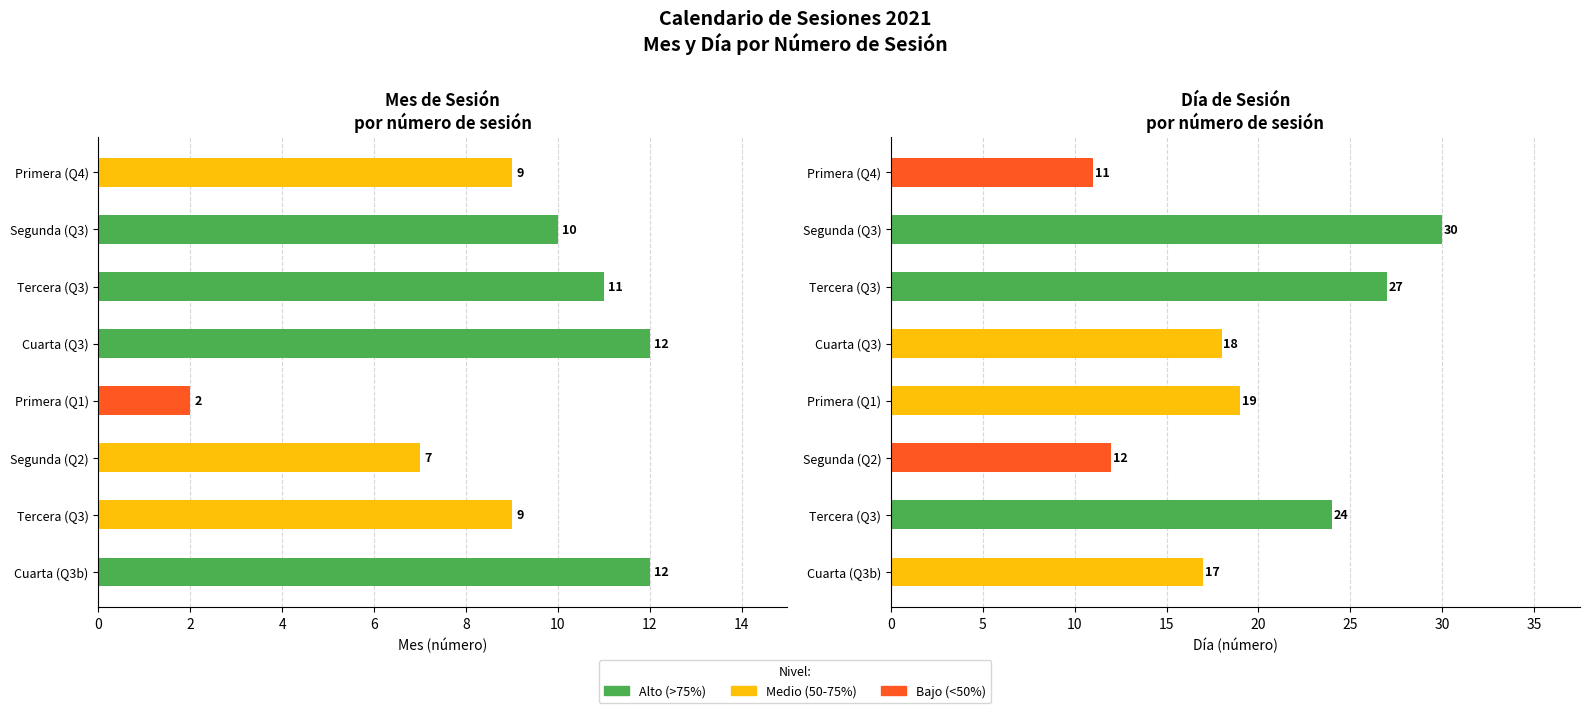

The value of Mes at Segunda (Q2) is 3. True or false?

False